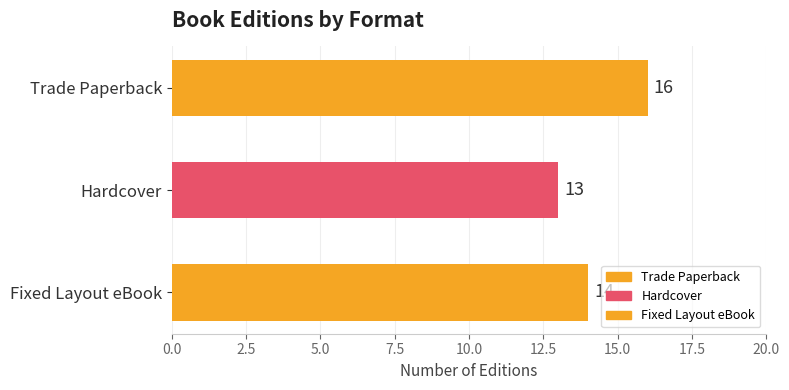

What is the maximum value shown in the chart?

16